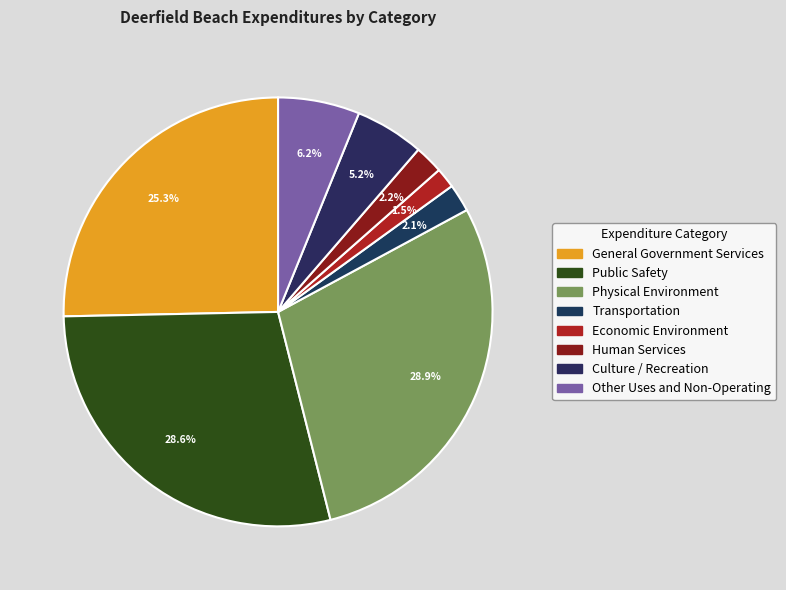

Combined, do Physical Environment and Economic Environment account for over 50%?

No